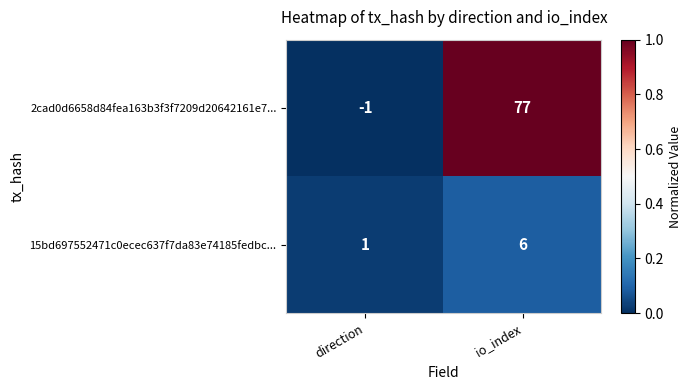

Which label corresponds to the largest value in the chart?

io_index